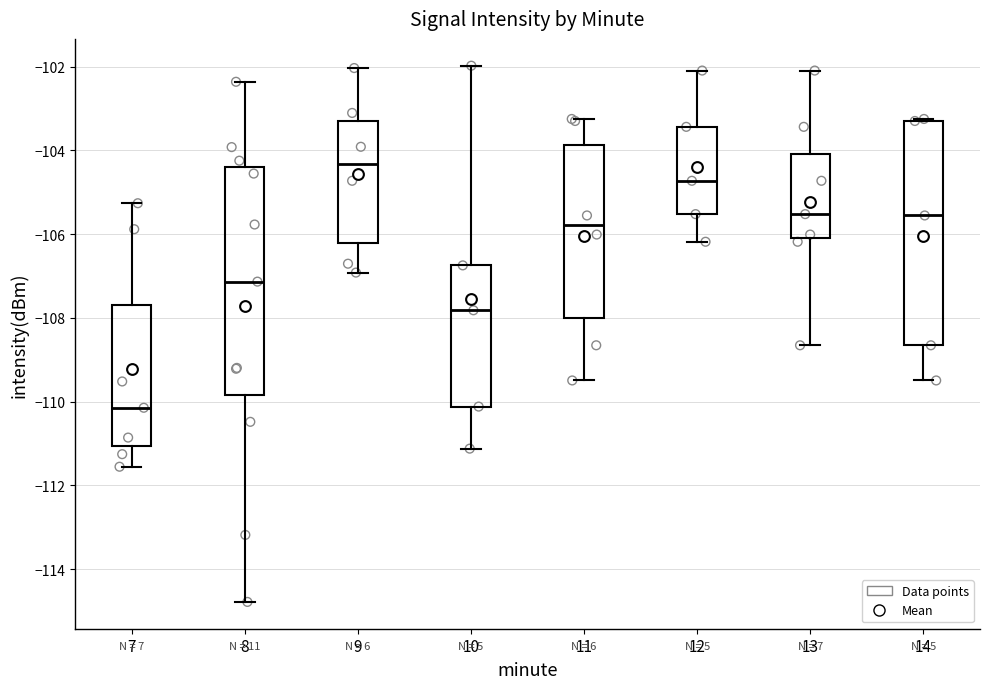

Where does the upper whisker of the box at x = 9 end on the y-axis? The values are not printed on the chart, so give them approximately, as read against the axis.

-102.0